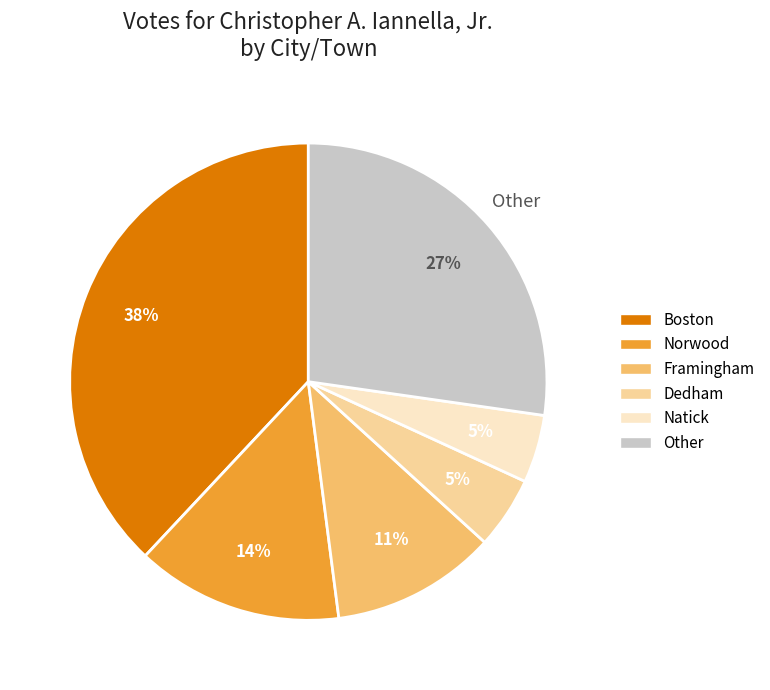

Does any single category account for the majority?

No